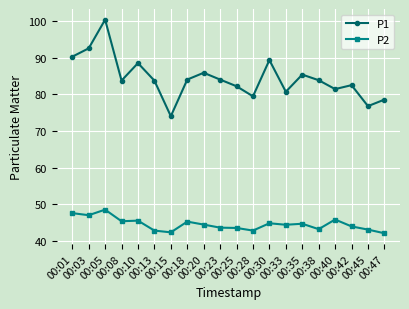

What is the lowest value of the P2 series?

42.1